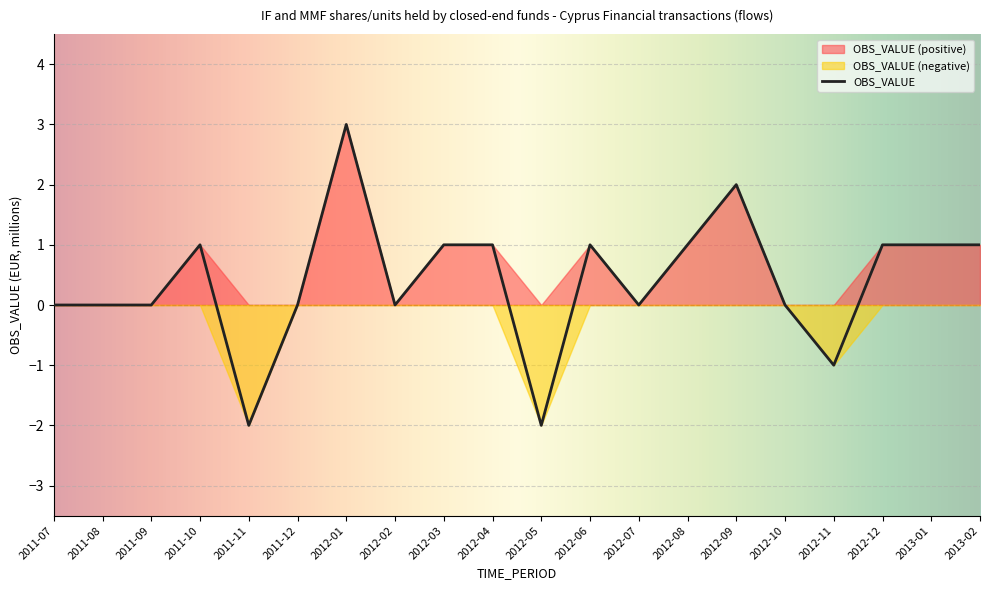

What is the sum of all values?

8